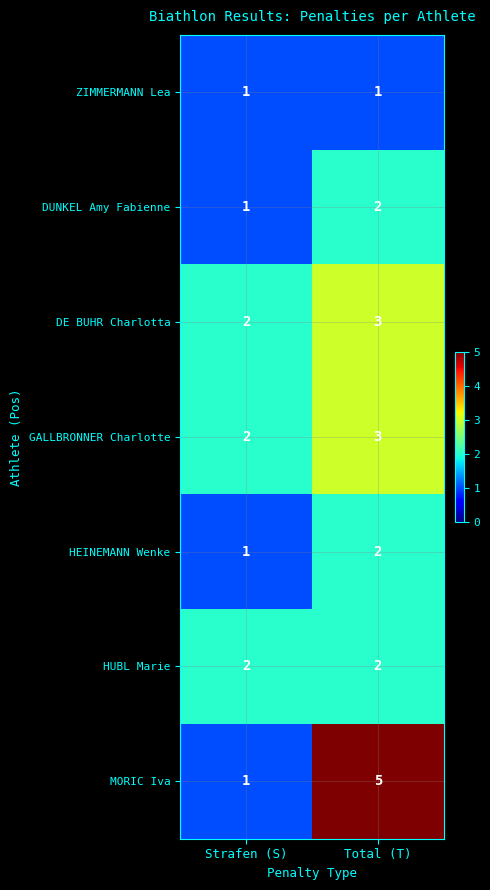

Between Strafen (S) and Total (T), which series saw the biggest shift?

MORIC Iva